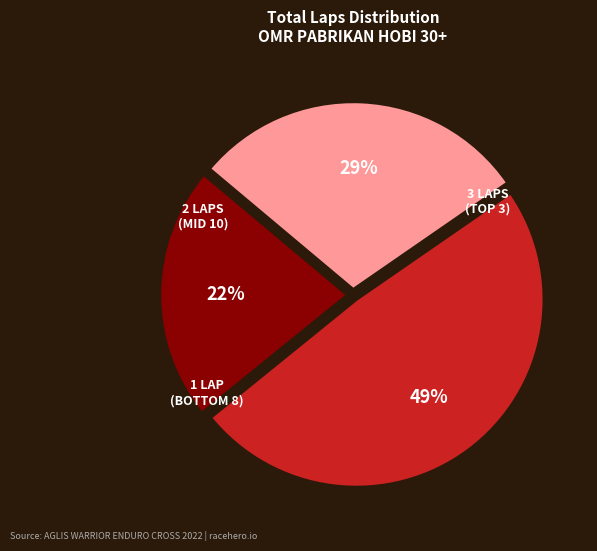

To the nearest percent, what is the difference between the largest and smallest slice percentages?

27%